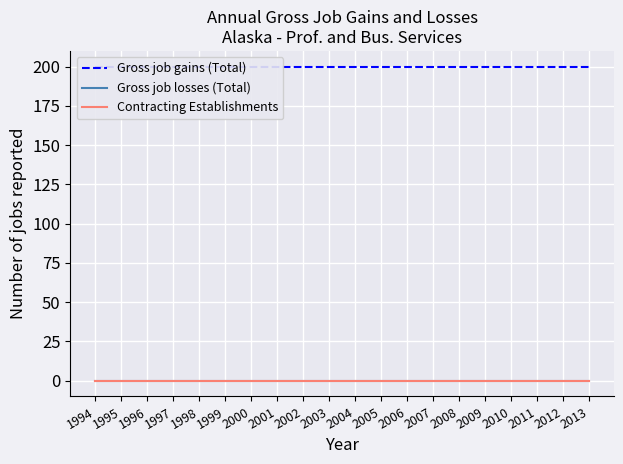

Which has a higher value, 2000 or 2007?

2000